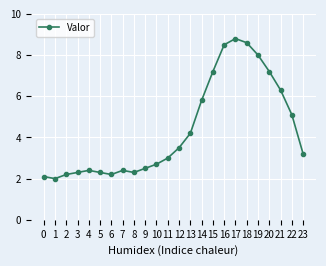

What is the value of the 7th point from the left?

2.2